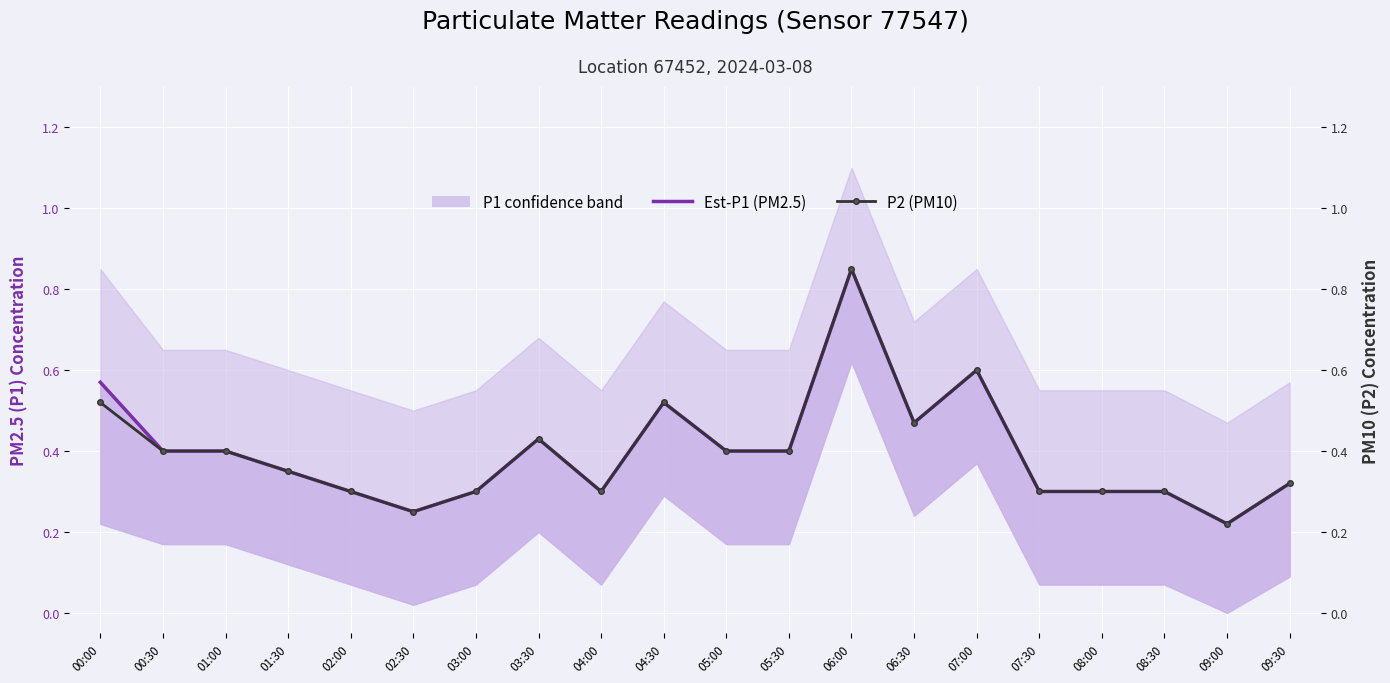

Reading right to left, list all the values displayed in this chart.

Est-P1 (PM2.5): 09:30=0.3	09:00=0.2	08:30=0.3	08:00=0.3	07:30=0.3	07:00=0.6	06:30=0.5	06:00=0.8	05:30=0.4	05:00=0.4	04:30=0.5	04:00=0.3	03:30=0.4	03:00=0.3	02:30=0.2	02:00=0.3	01:30=0.3	01:00=0.4	00:30=0.4	00:00=0.6
P2 (PM10): 09:30=0.3	09:00=0.2	08:30=0.3	08:00=0.3	07:30=0.3	07:00=0.6	06:30=0.5	06:00=0.8	05:30=0.4	05:00=0.4	04:30=0.5	04:00=0.3	03:30=0.4	03:00=0.3	02:30=0.2	02:00=0.3	01:30=0.3	01:00=0.4	00:30=0.4	00:00=0.5